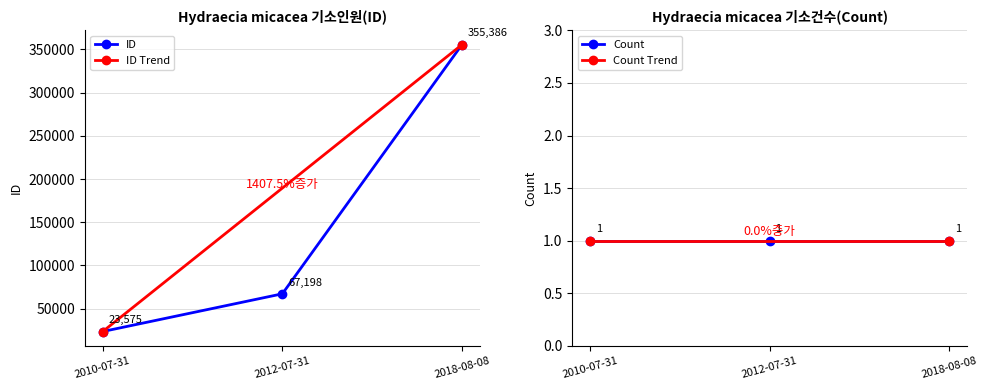

Rank the categories by value from lowest to highest.

2010-07-31, 2012-07-31, 2018-08-08